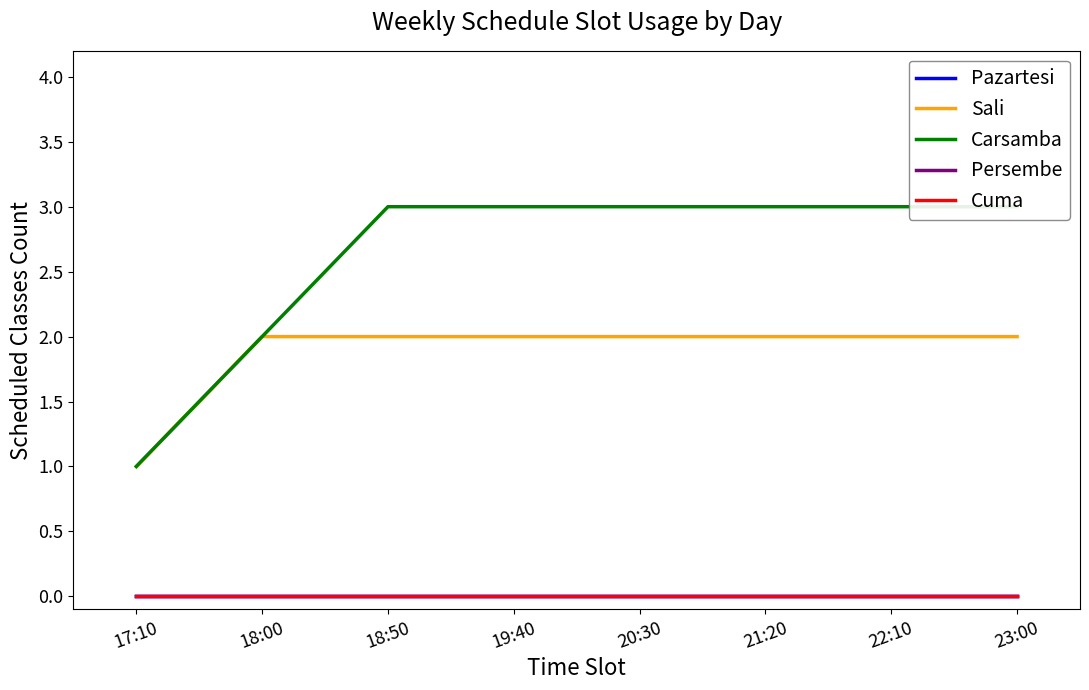

True or false: Carsamba and Cuma intersect in this chart.

False